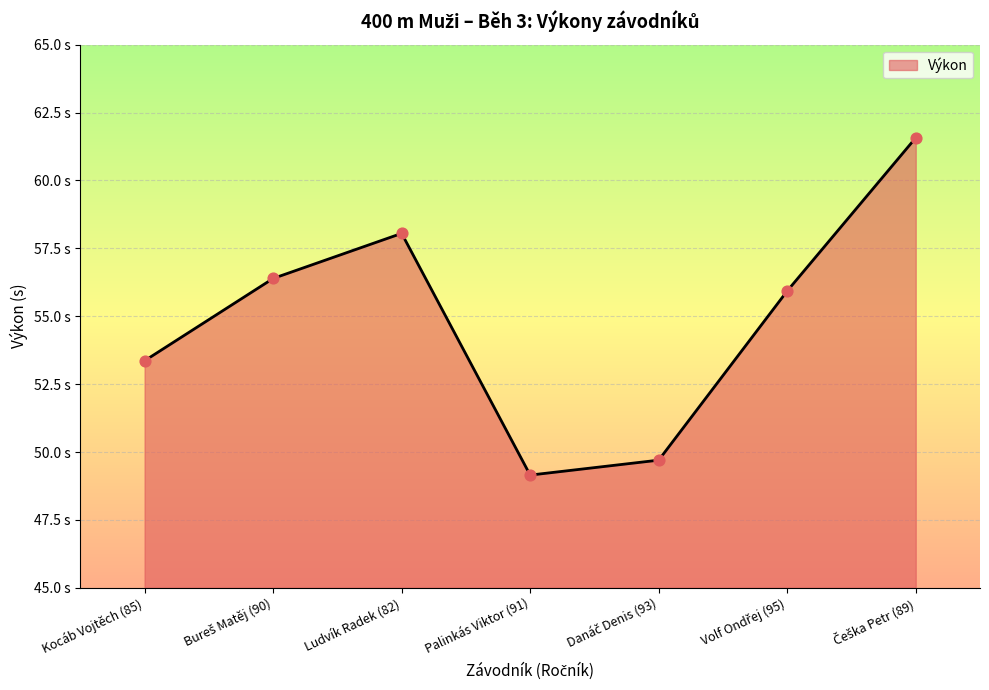

What is the change in value from Danáč Denis (93) to Volf Ondřej (95)?

+6.2